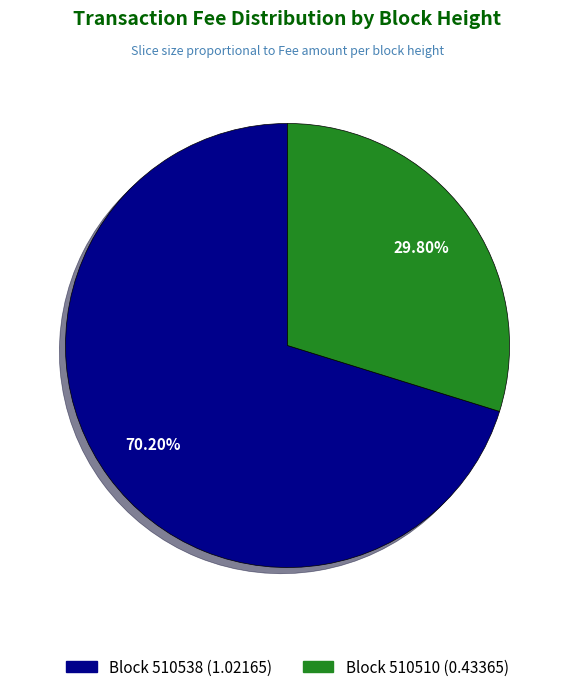

Does any single category account for the majority?

Yes